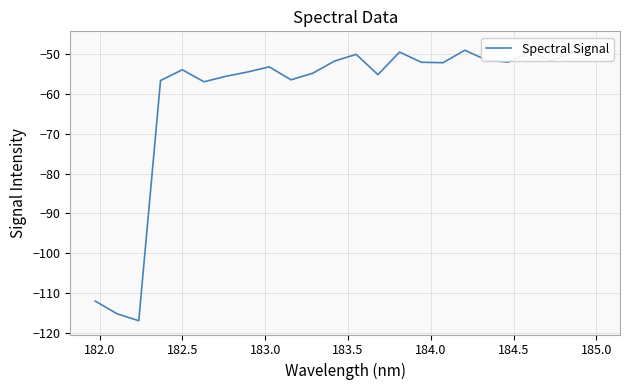

Is this an area chart (filled region under the line)?

No